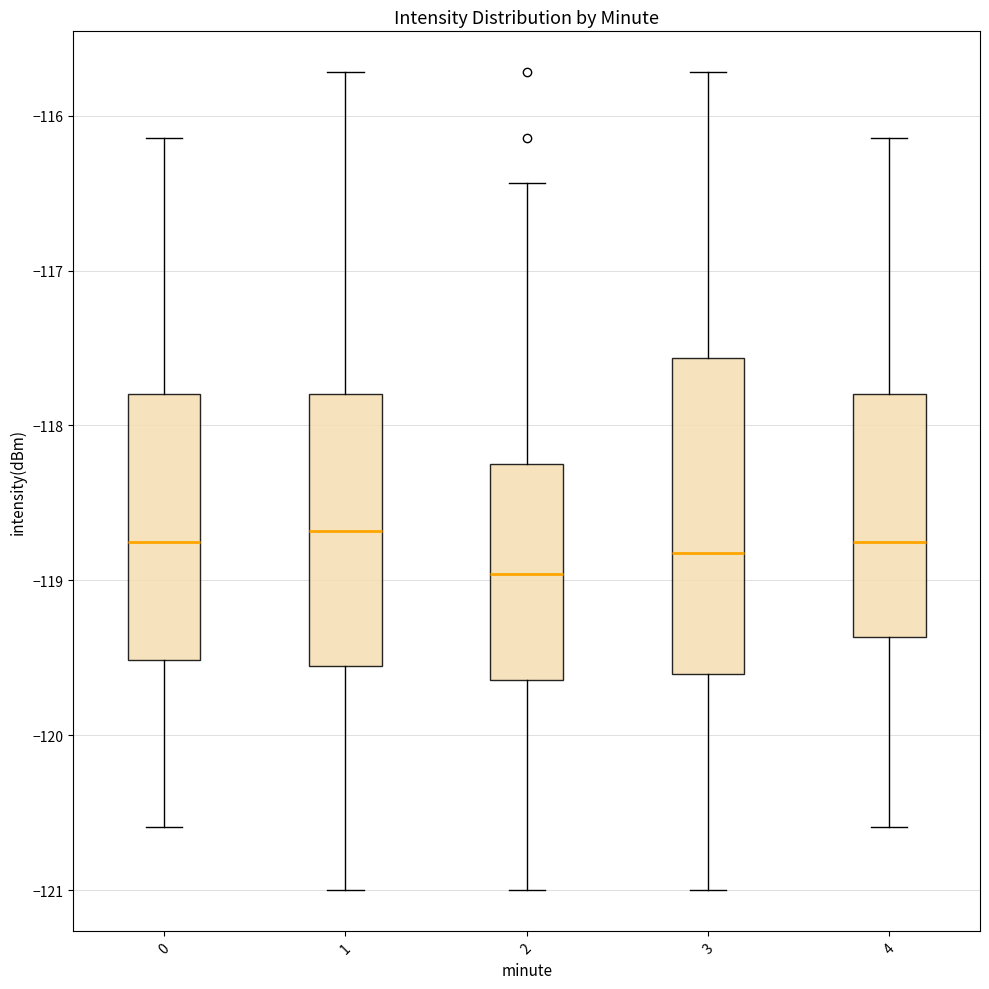

Reading left to right, transcribe this box plot: for each box, give where its median line is, the range the box spans, and where its two whiskers end, as read against the y-axis. The values are not printed on the chart, so give them approximately, as read against the axis.

0: median -118.8, box -119.5 to -117.8, whiskers -120.6 to -116.1
1: median -118.7, box -119.6 to -117.8, whiskers -121.0 to -115.7
2: median -119.0, box -119.6 to -118.2, whiskers -121.0 to -116.4
3: median -118.8, box -119.6 to -117.6, whiskers -121.0 to -115.7
4: median -118.8, box -119.4 to -117.8, whiskers -120.6 to -116.1